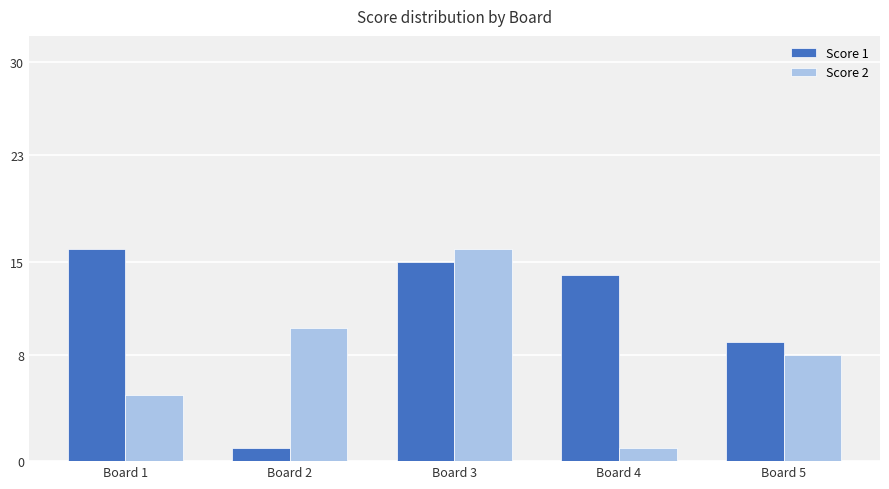

Does the chart contain stacked bars?

No